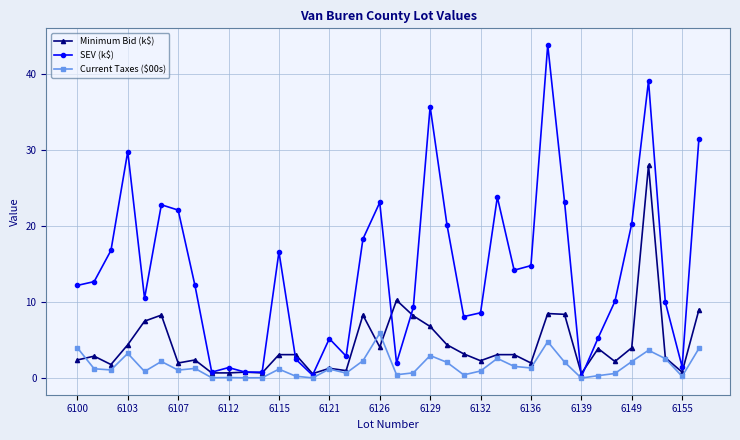

Count the number of categories in the chart.

38